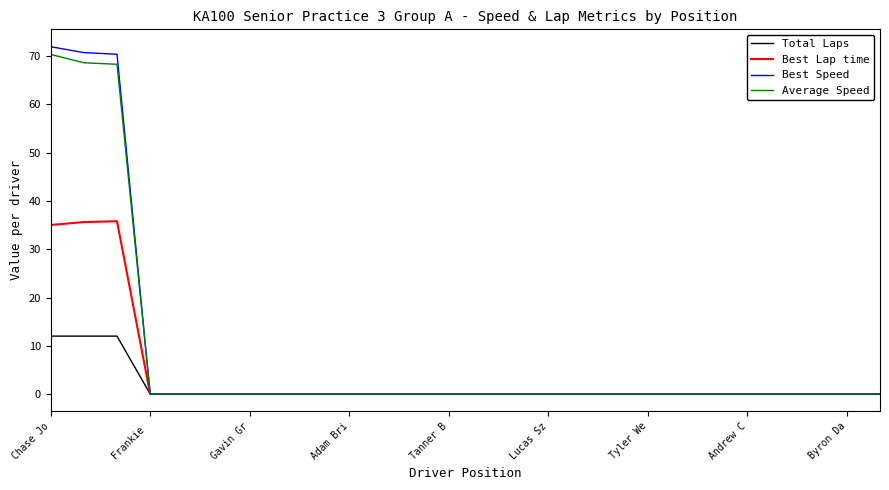

Which series has the largest range (max minus min)?

Best Speed